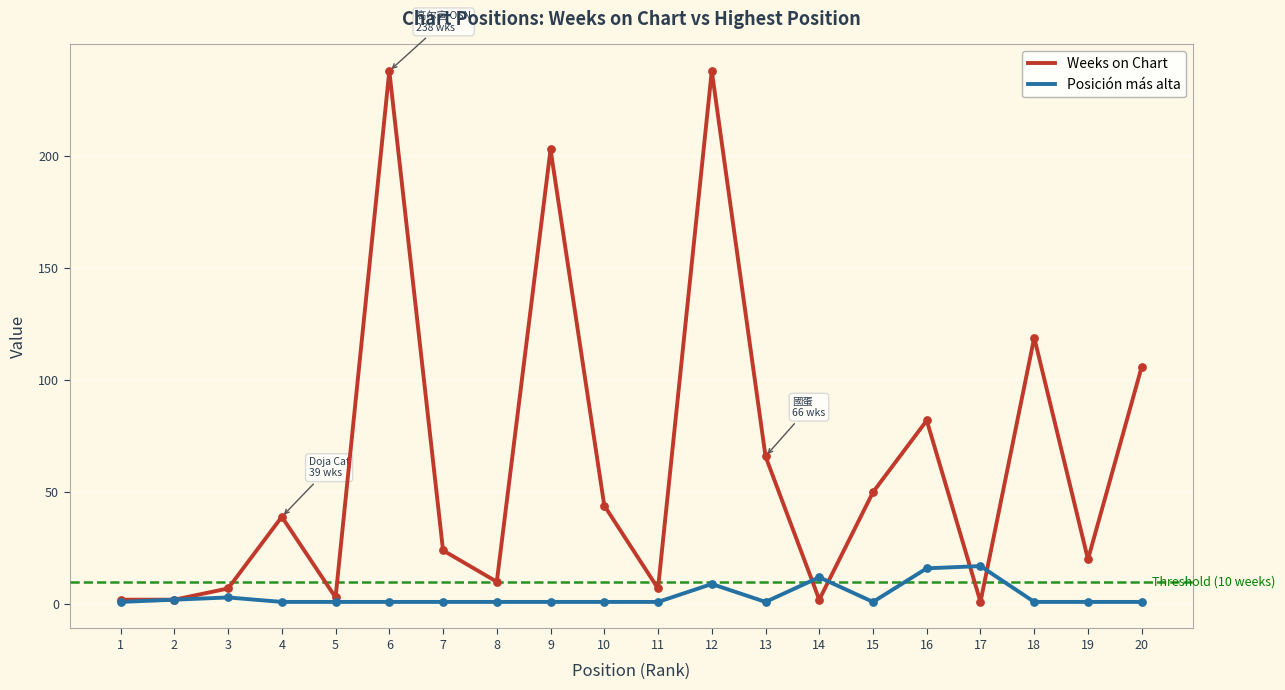

Between 3 and 4, which series saw the biggest shift?

Weeks on Chart